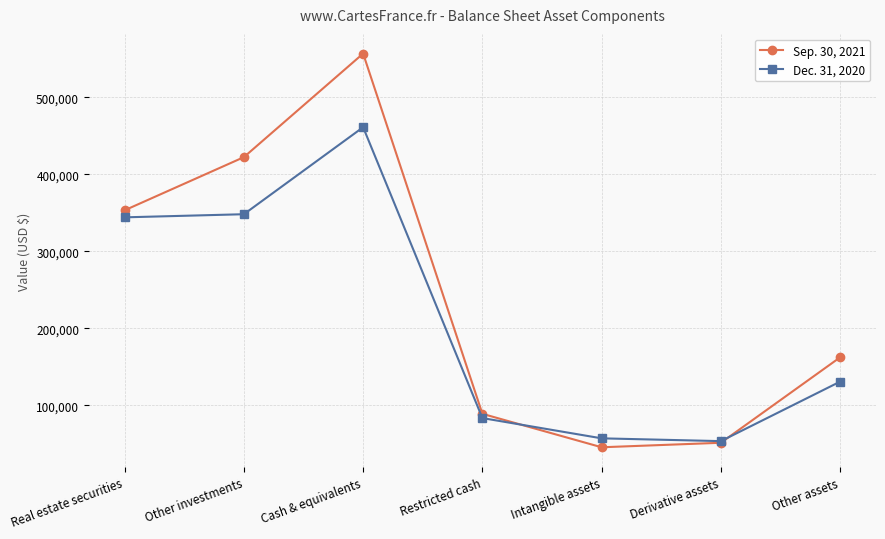

Where do Sep. 30, 2021 and Dec. 31, 2020 first cross each other?

Restricted cash and Intangible assets